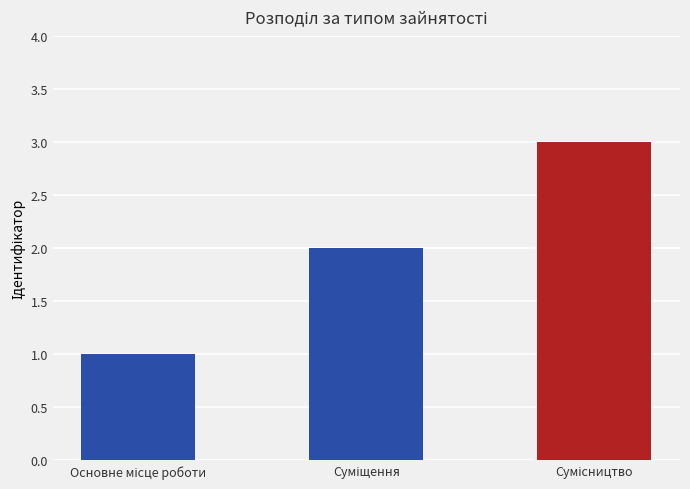

Which has a higher value, Суміщення or Основне місце роботи?

Суміщення